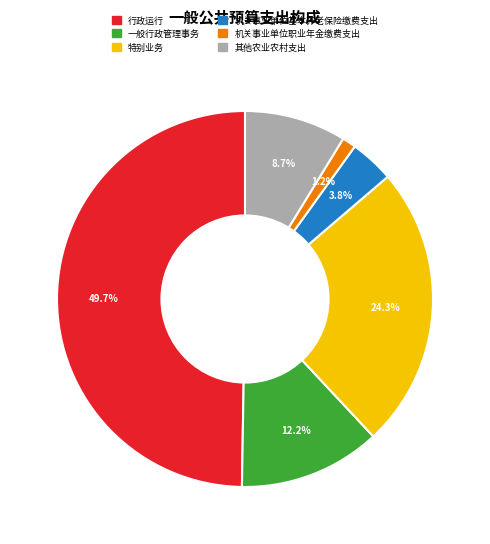

What is the largest slice in the pie chart?

行政运行